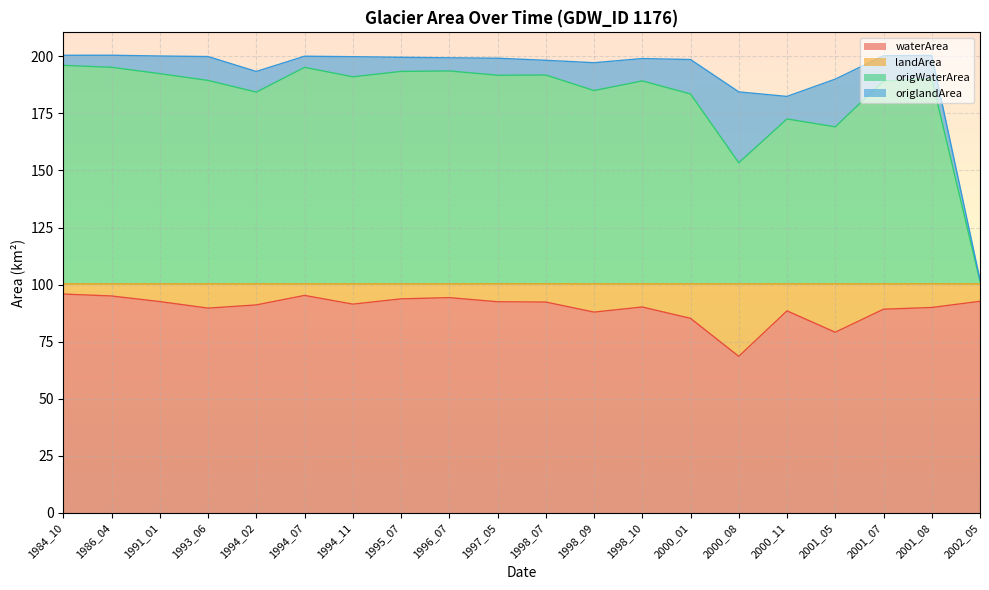

What is the sum of all waterArea values?

1795.0